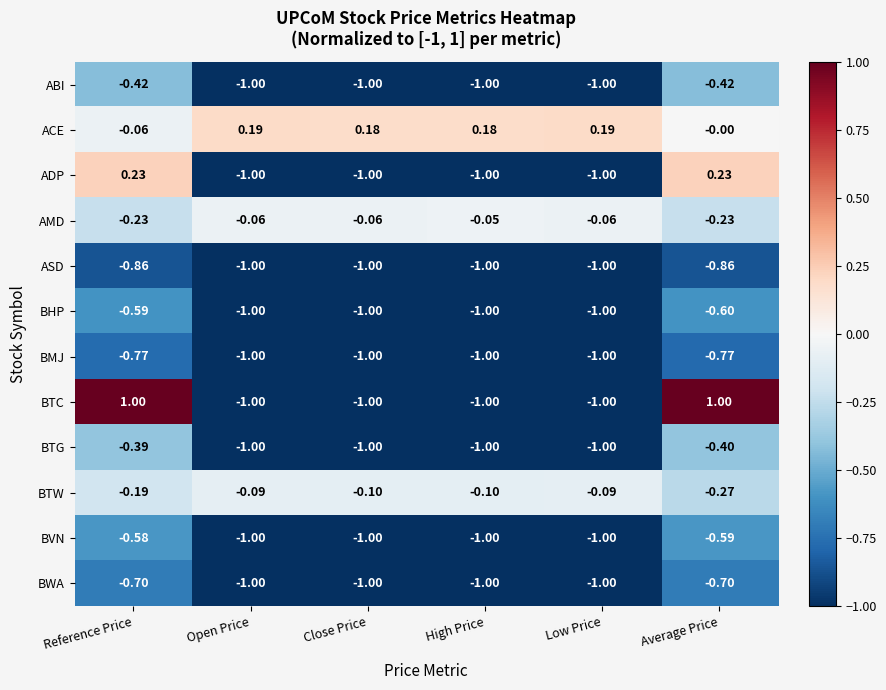

What is the spread (max minus min) of values at Open Price?

1.2